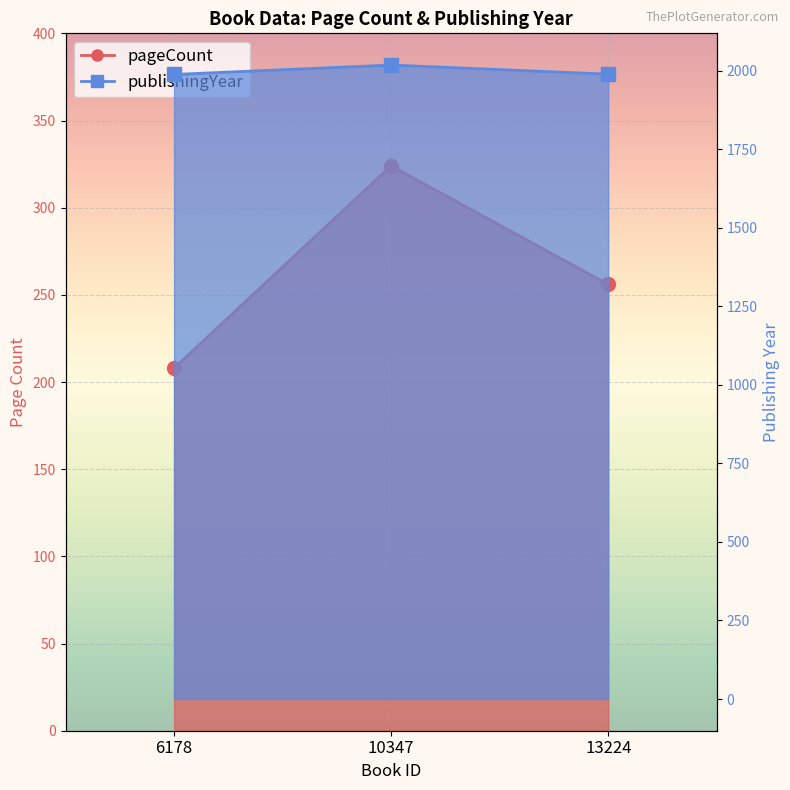

Does the chart display data point markers on the line(s)?

Yes